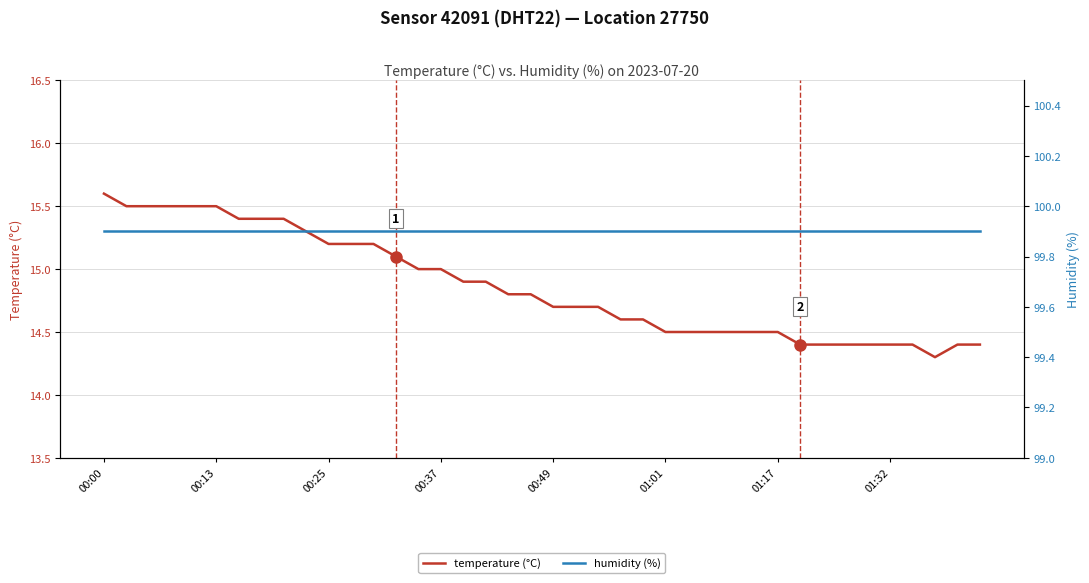

At which label does humidity (%) reach its minimum?

00:00